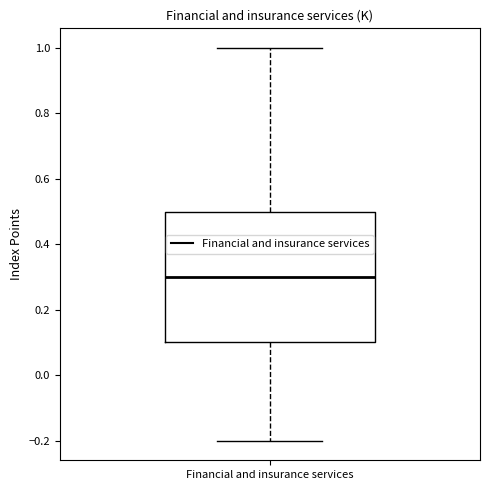

Transcribe this box plot: give where the median line is, the range the box spans, and where the two whiskers end, as read against the y-axis. The values are not printed on the chart, so give them approximately, as read against the axis.

median 0.3, box 0.1 to 0.5, whiskers -0.2 to 1.0